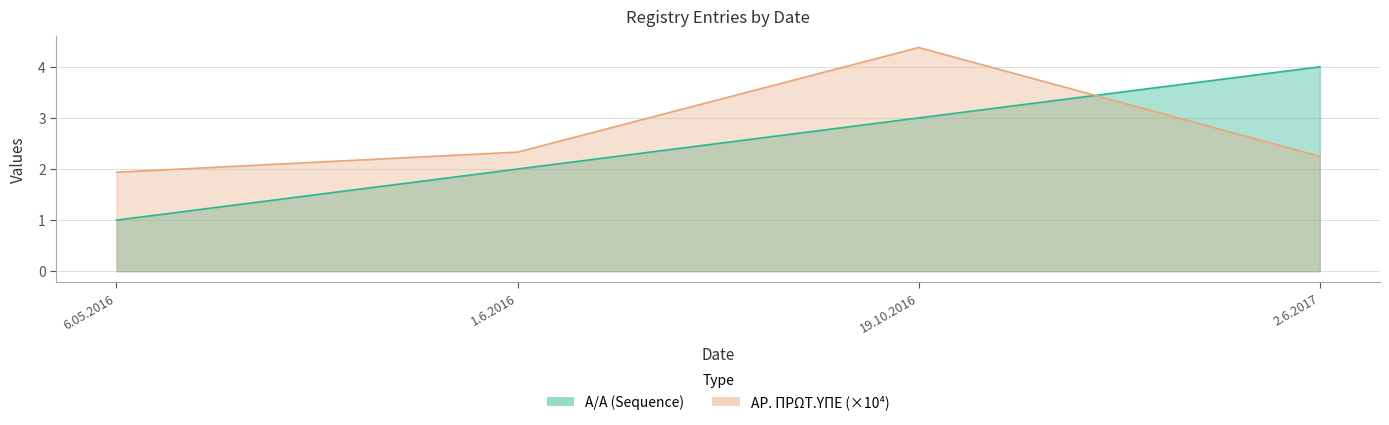

Reading left to right, extract all data points from this chart.

A/A: 6.05.2016=1.0	1.6.2016=2.0	19.10.2016=3.0	2.6.2017=4.0
AR. PROT.YPE: 6.05.2016=1.9	1.6.2016=2.3	19.10.2016=4.4	2.6.2017=2.2